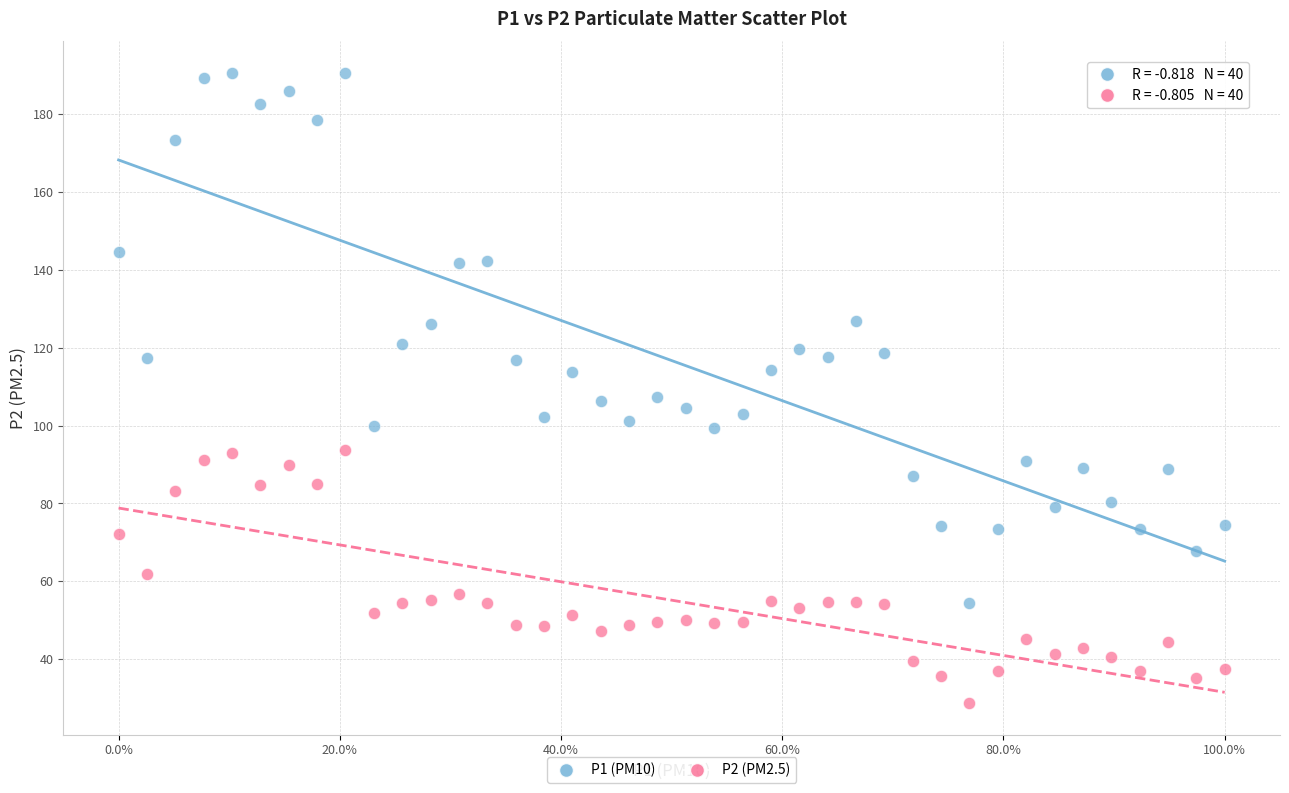

Which series reaches the maximum Y coordinate?

P1 (PM10)